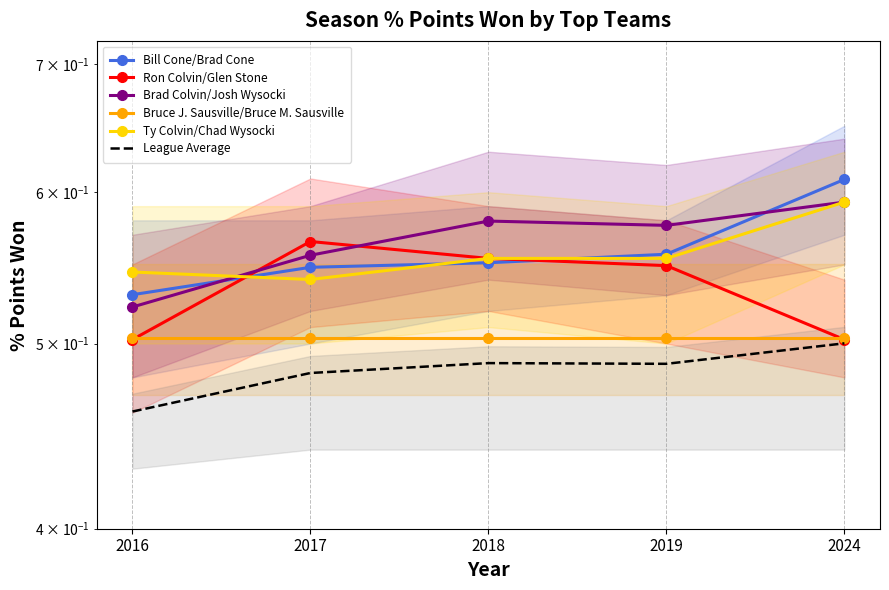

Rank the series at 2017 from highest to lowest value.

Ron Colvin/Glen Stone, Brad Colvin/Josh Wysocki, Bill Cone/Brad Cone, Ty Colvin/Chad Wysocki, Bruce J. Sausville/Bruce M. Sausville, League Average